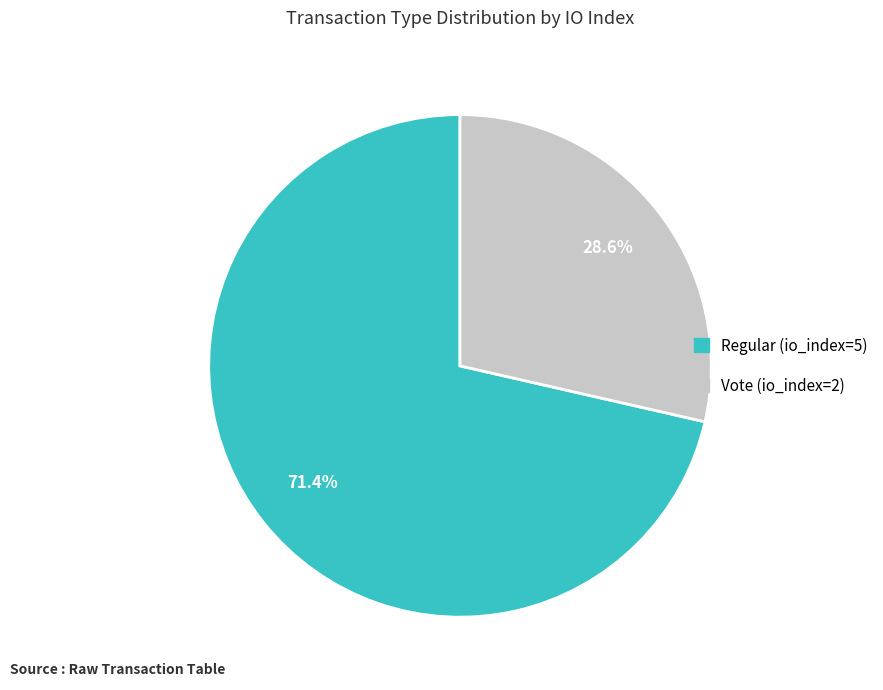

Approximately how many times larger is the value at Regular (io_index=5) compared to Vote (io_index=2)?

2.5